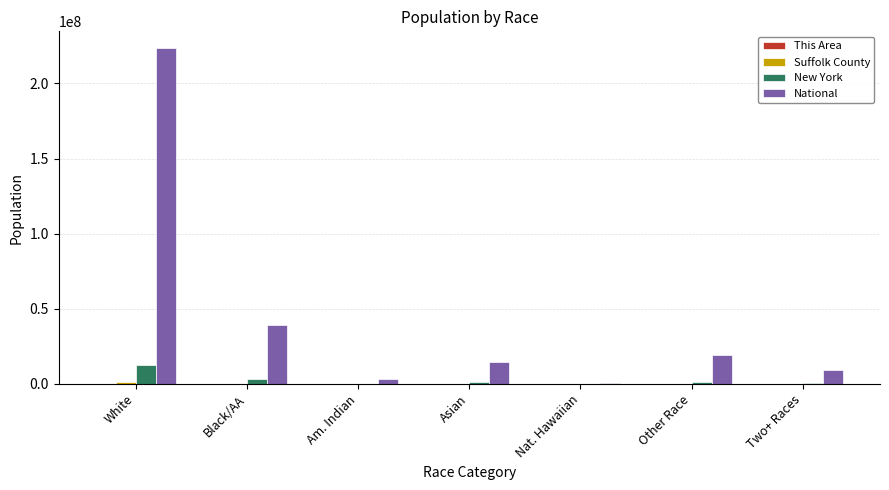

True or false: National has a value of 14674252 at Asian.

True